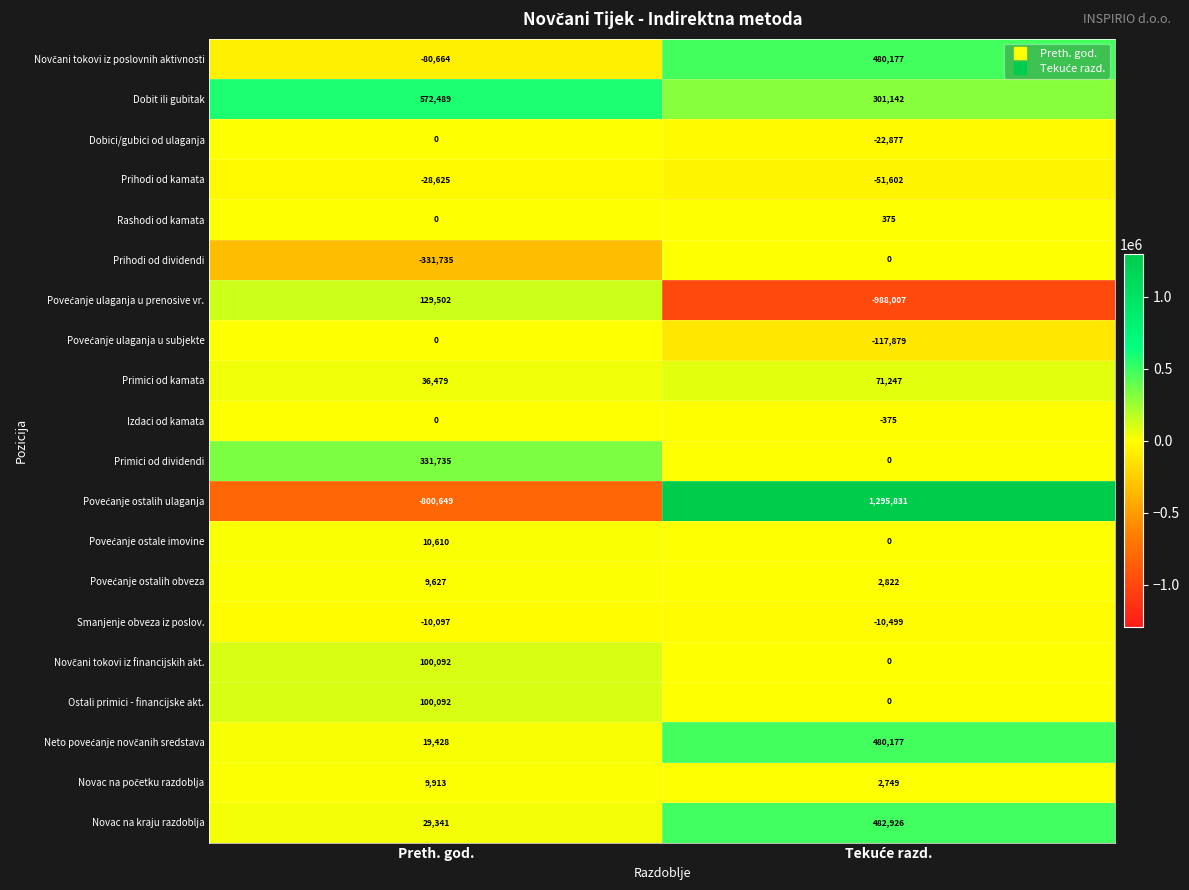

What is the spread (max minus min) of values at Preth. god.?

1373138